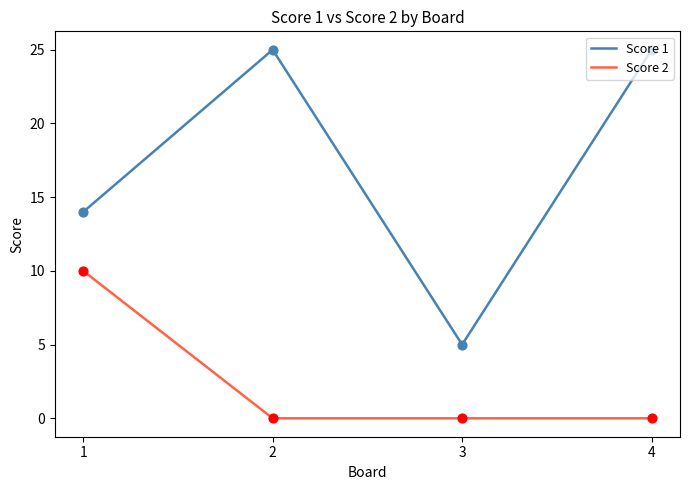

Is the value of Score 2 at 1 greater than the value of Score 1 at 1?

No